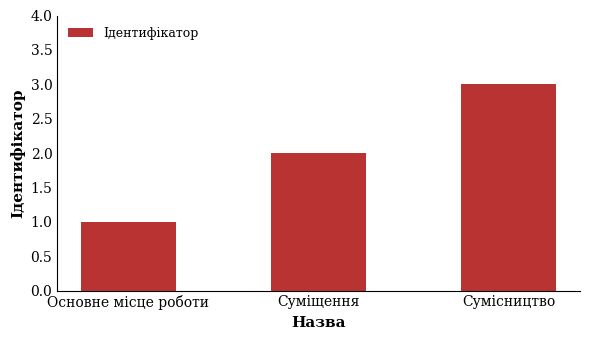

Reading left to right, extract all data points from this chart.

1	2	3